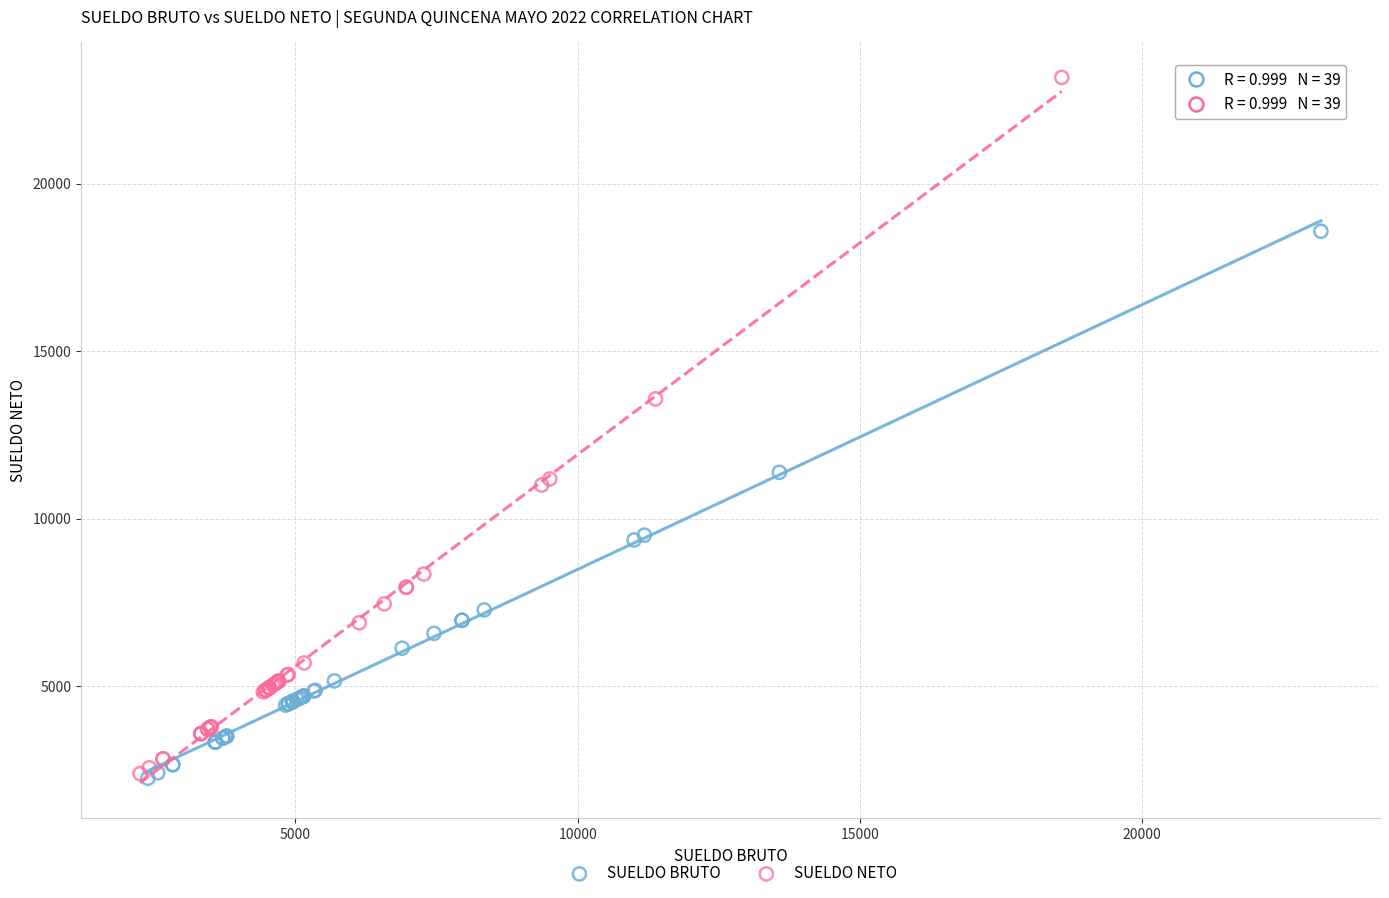

Which series has the widest spread of Y values?

SUELDO NETO